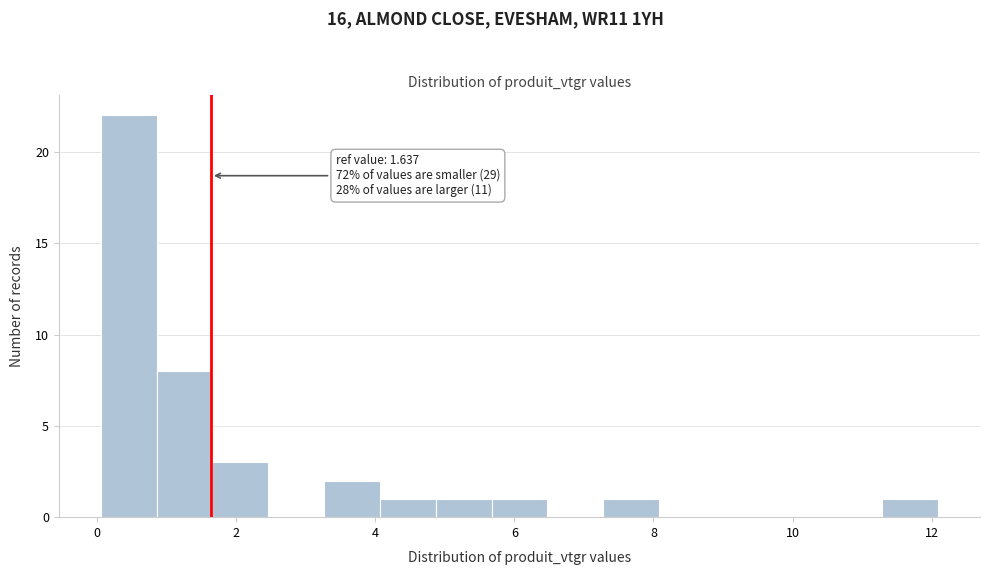

Over which range of the x-axis is the bar tallest?

0.0 to 0.8